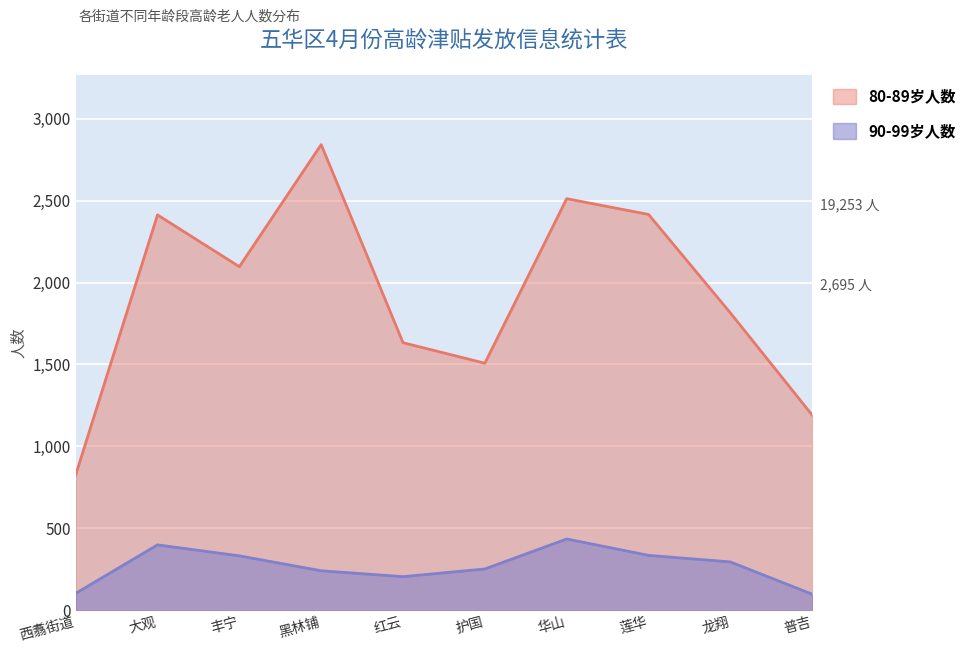

What is the value of the 80-89岁人数 point at the 10th from the left?

1191